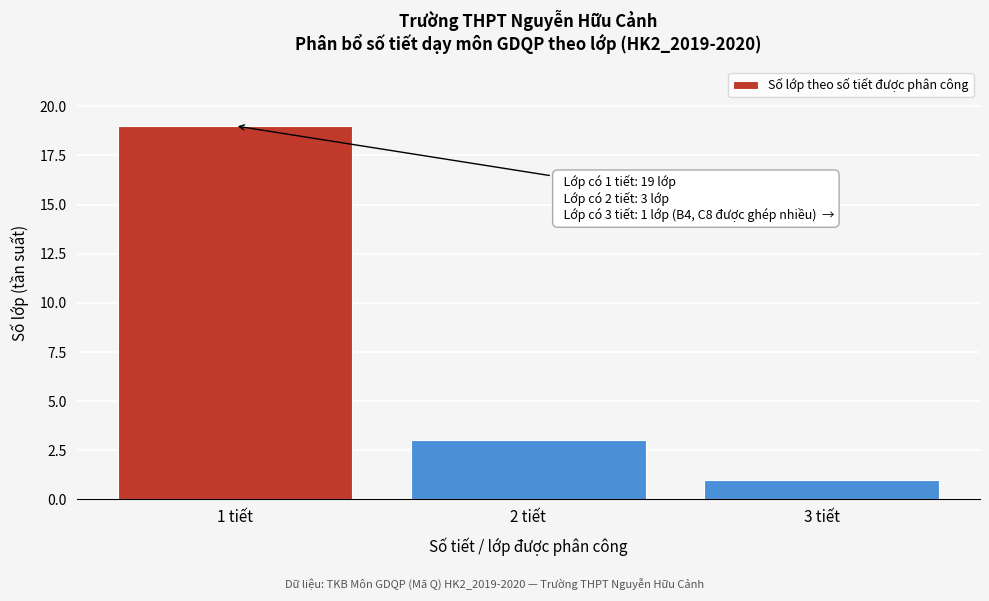

Reading right to left, list all the values displayed in this chart.

1	3	19